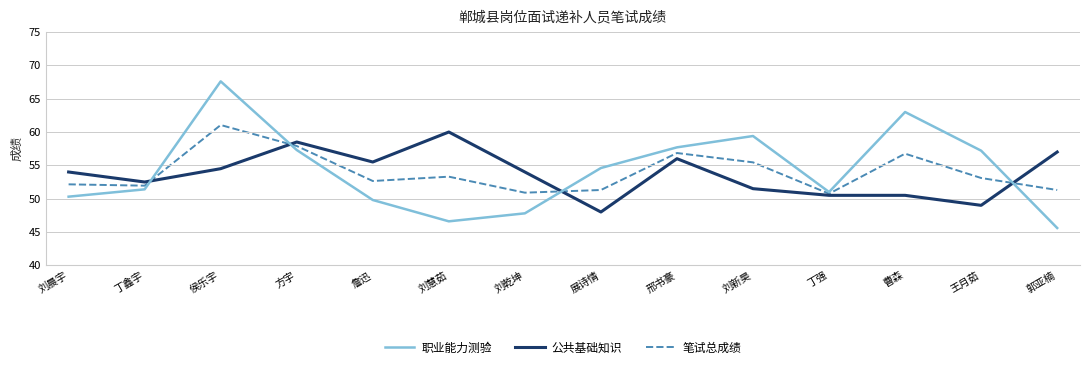

Is the value of 公共基础知识 at 丁鑫宇 greater than the value of 职业能力测验 at 詹迅?

Yes